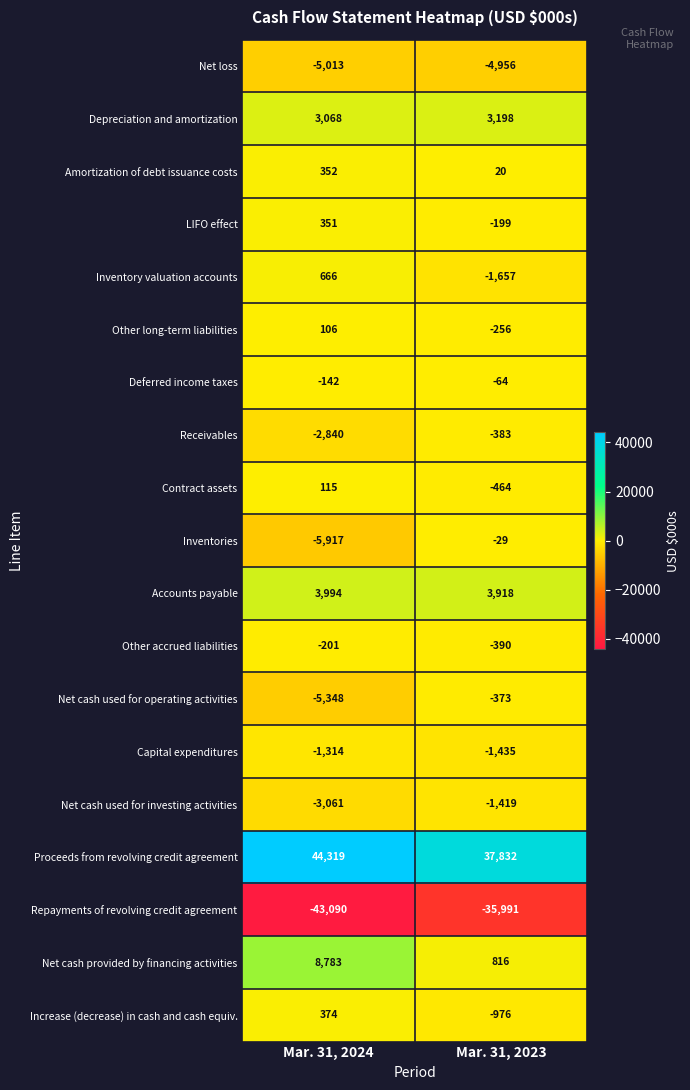

What is the total value across all series at Mar. 31, 2024?

-4798